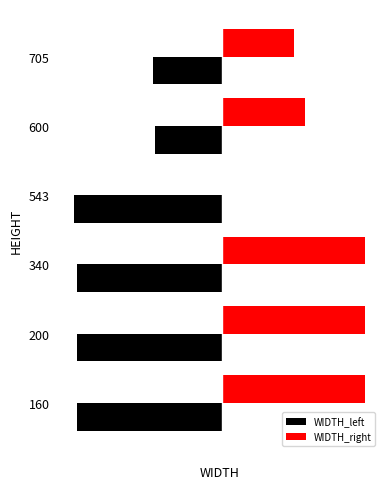

What are all the series names shown in the legend?

WIDTH_left, WIDTH_right